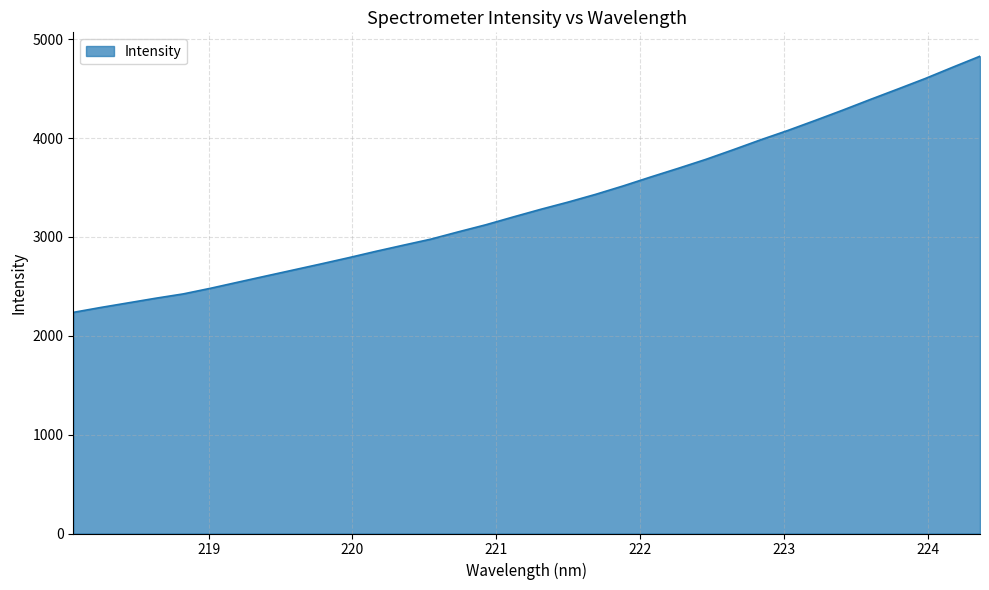

Does the chart have visible grid lines?

Yes